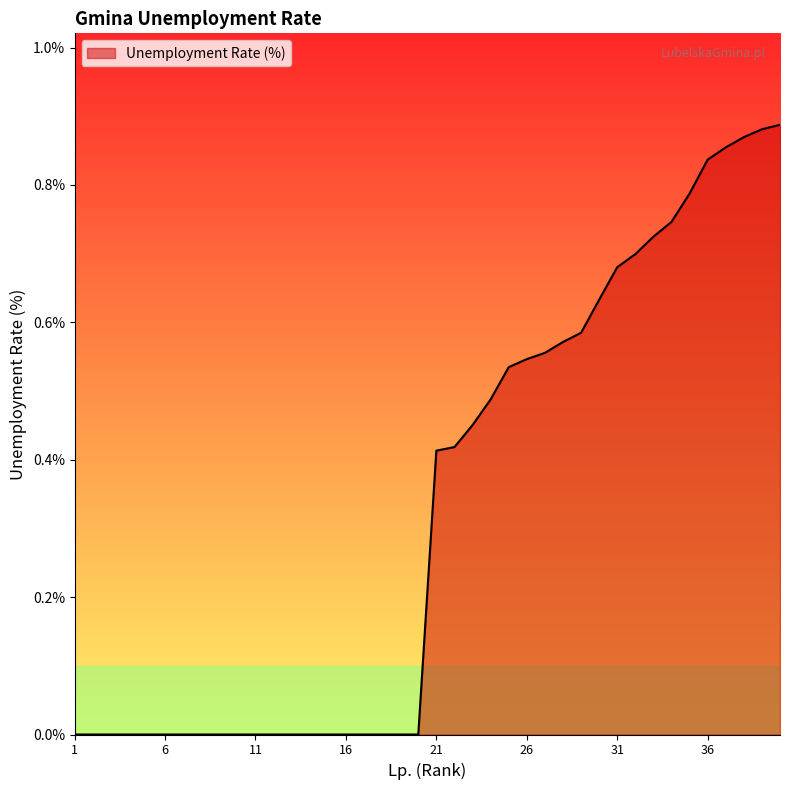

True or false: the data has more than 1 interior local peaks.

False